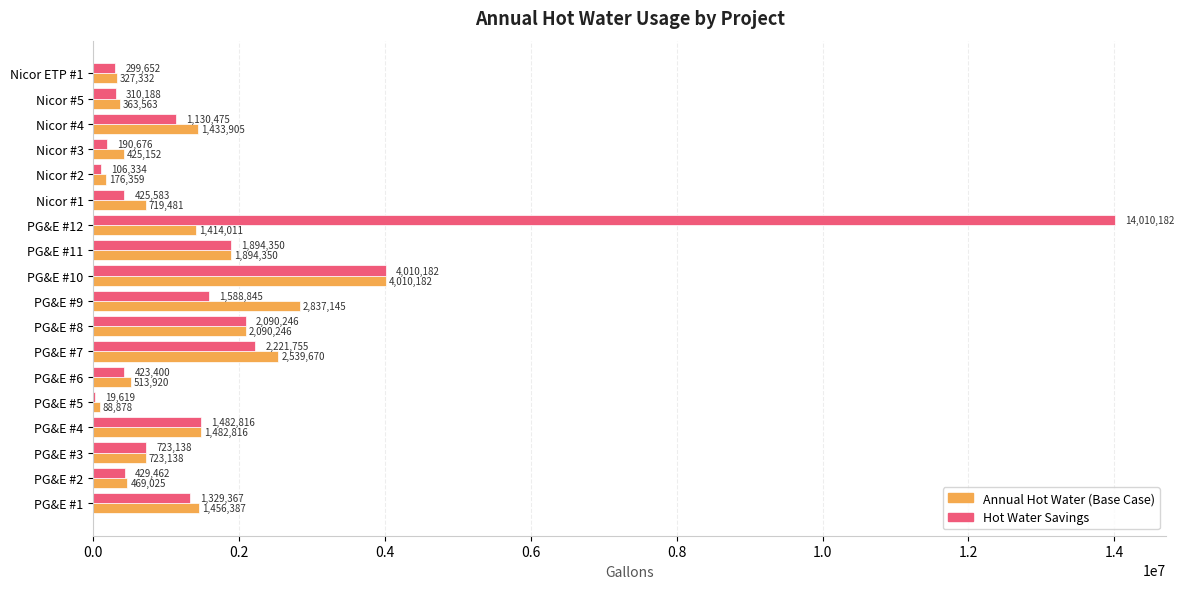

Which category has the highest value in the Hot Water Savings series?

PG&E #12